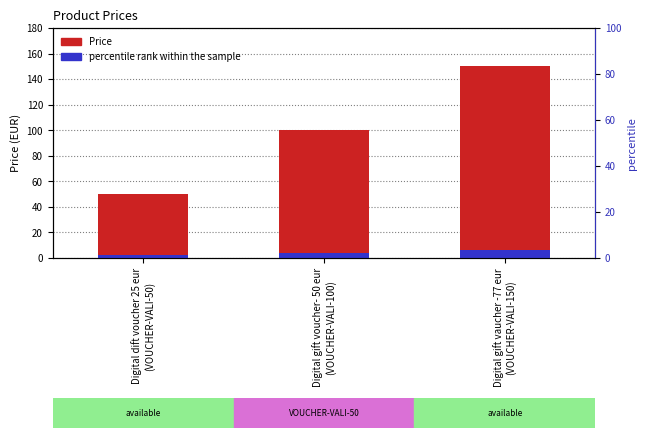

At which label does percentile rank within the sample reach its peak?

Digital gift vaucher -77 eur
(VOUCHER-VALI-150)